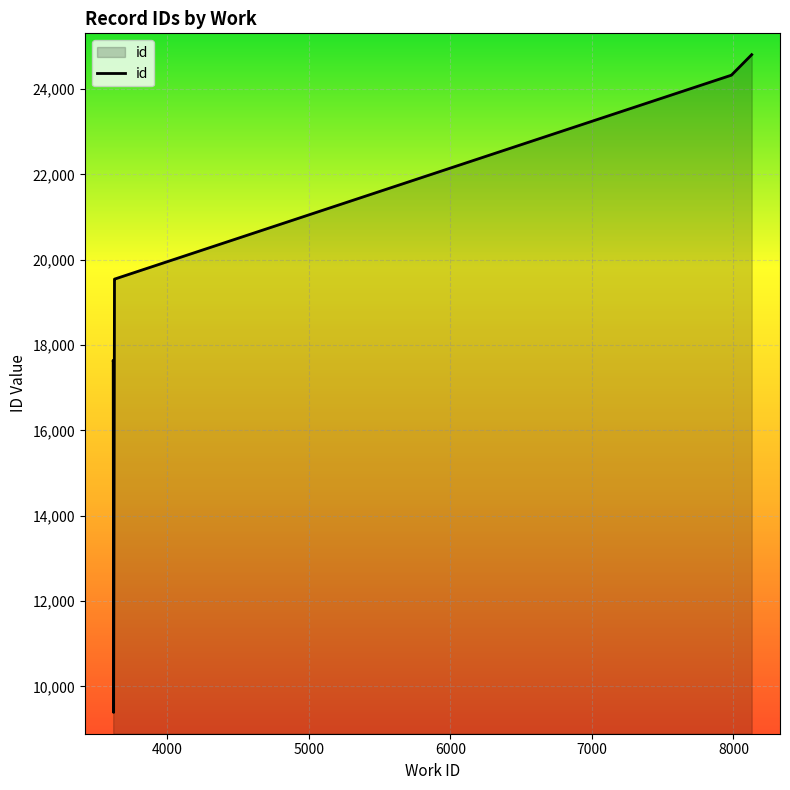

Reading right to left, what are all the values shown in this chart?

8129=24806	7986=24327	7986=24326	3626=19546	3626=19545	3617=17643	3617=17642	3617=17641	3620=9397	3620=9393